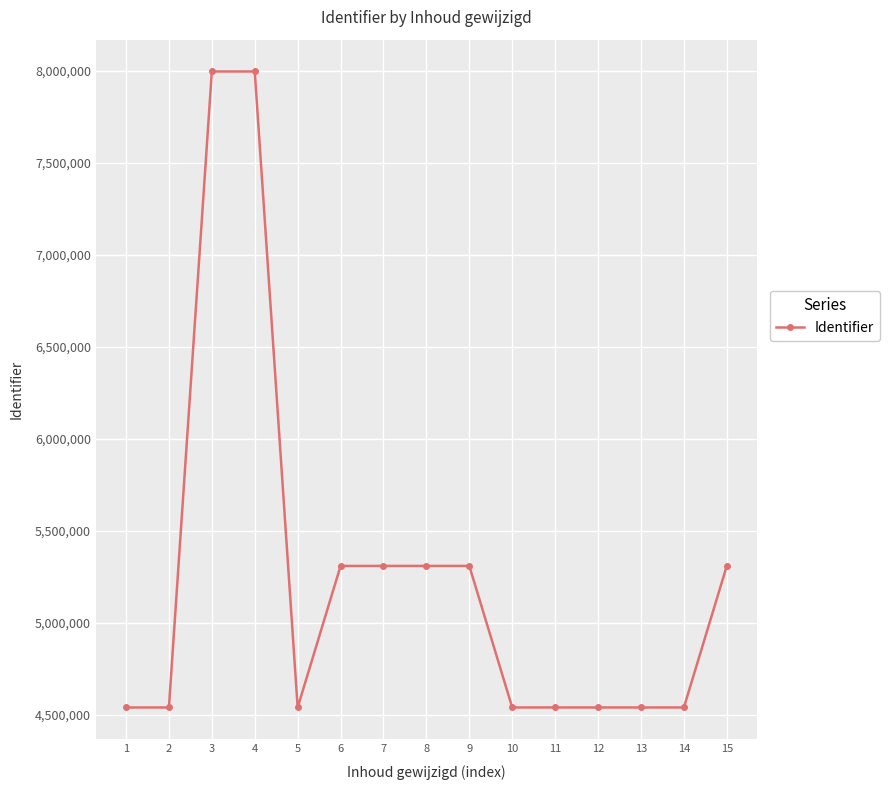

What is the smallest value displayed?

4539829